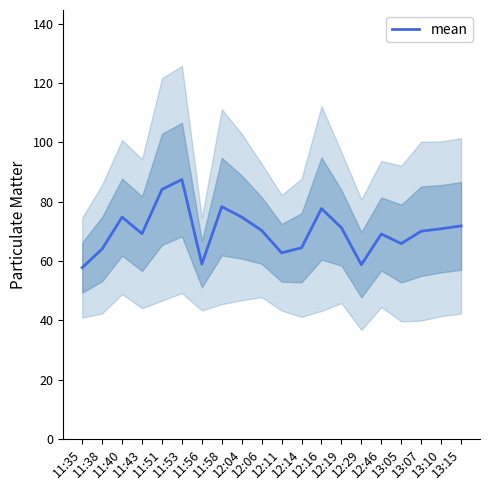

The chart shows a value of 70.2 at 12:06. True or false?

True